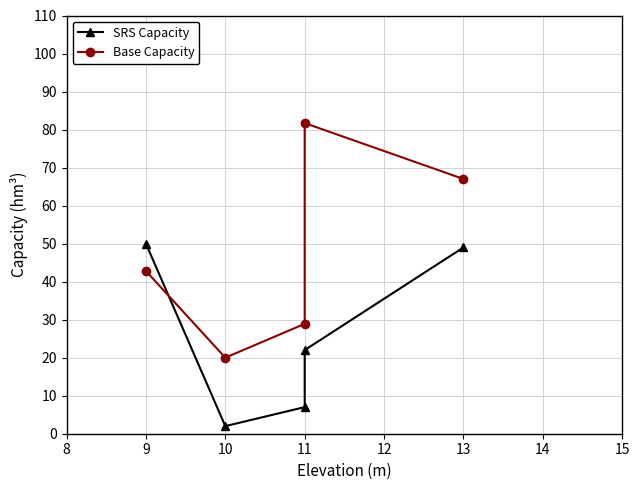

Rank the series by their maximum value, from lowest to highest.

SRS Capacity, Base Capacity